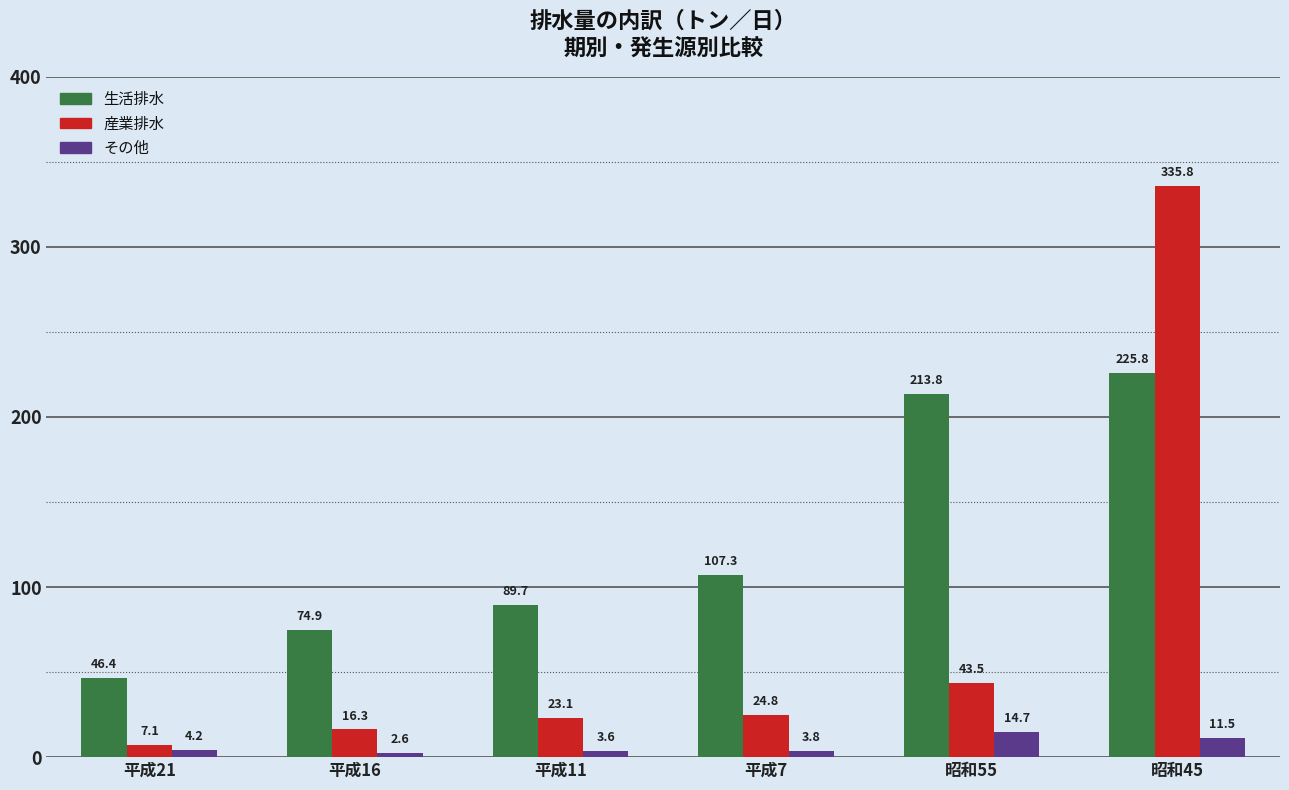

Which series changed the most between 平成21 and 平成11?

生活排水